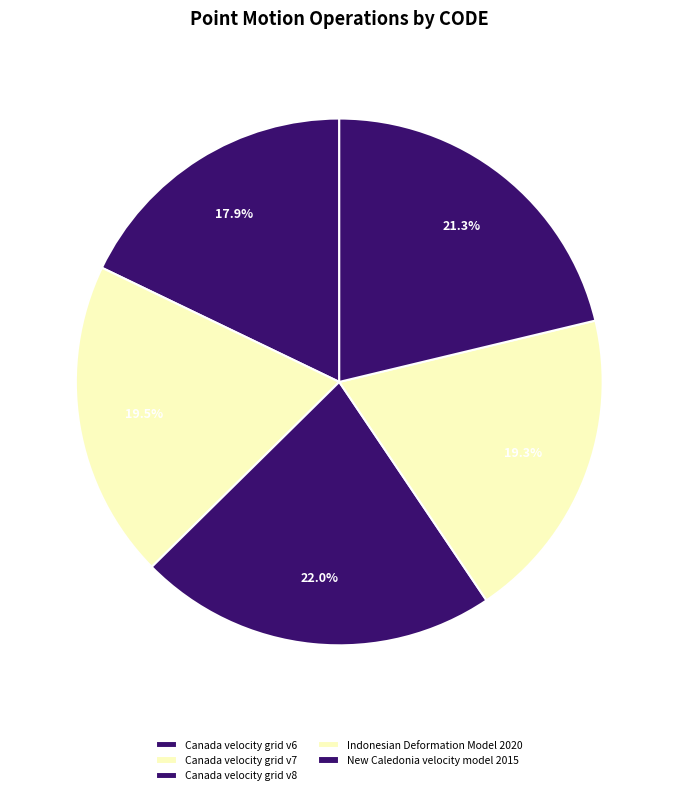

Which slice is the smallest?

Canada velocity grid v6